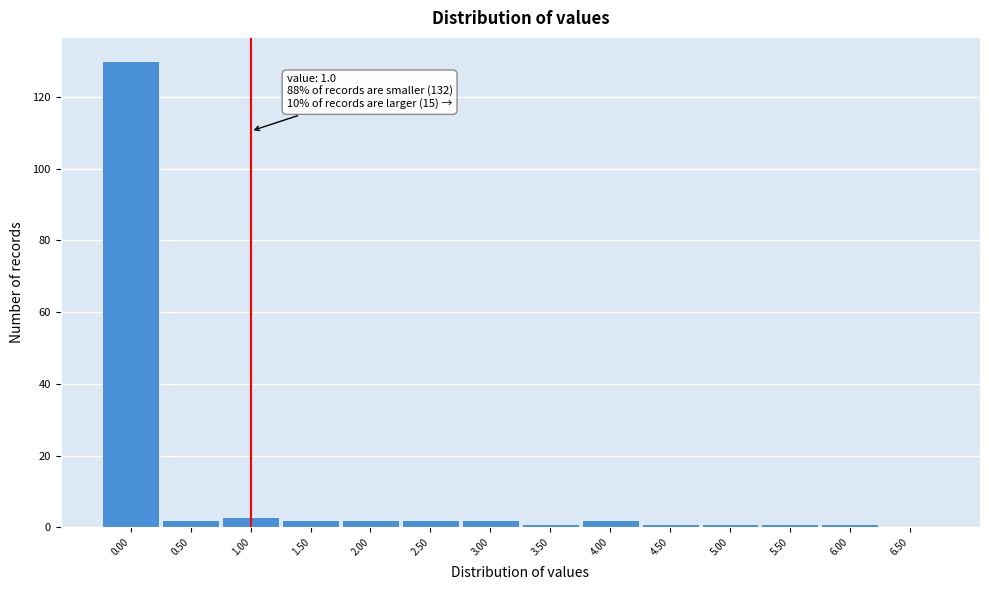

Over which range of the x-axis is the bar tallest?

-0.25 to 0.25